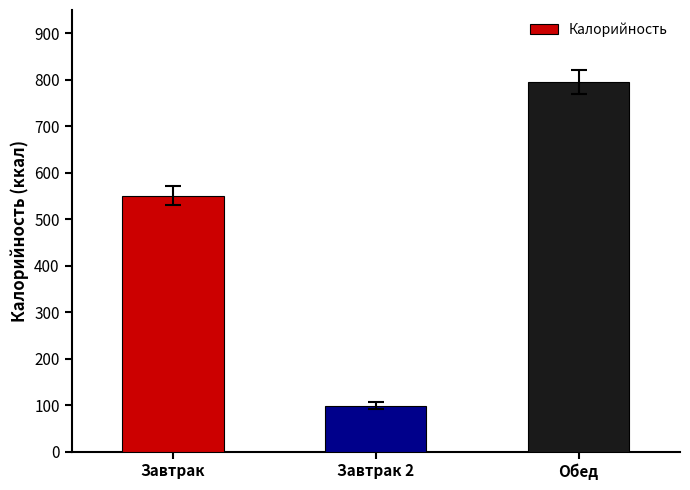

What is the greatest value displayed?

795